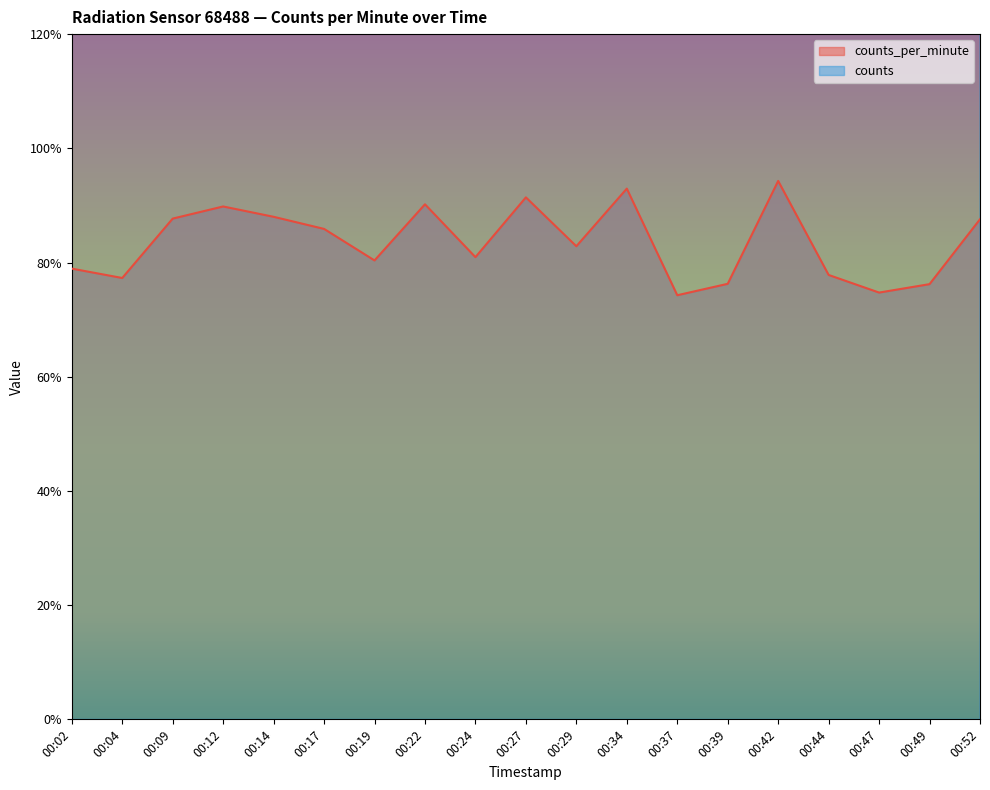

What is the sum of all counts values?

3980.0